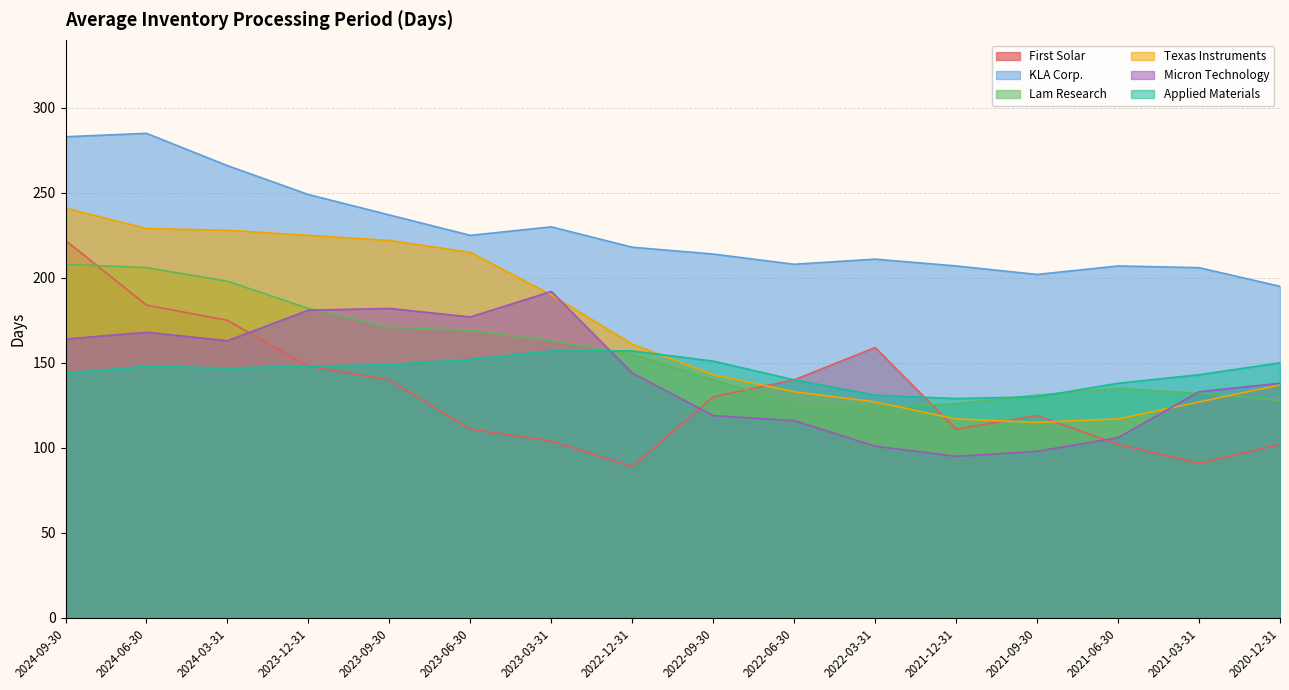

Reading left to right, transcribe all the data shown in this chart.

First Solar: 222	184	175	148	140	111	104	89	130	140	159	111	119	102	91	102
KLA Corp.: 283	285	266	249	237	225	230	218	214	208	211	207	202	207	206	195
Lam Research: 208	206	198	182	171	169	163	155	140	126	124	126	131	135	132	128
Texas Instruments: 241	229	228	225	222	215	190	161	143	133	127	117	115	117	127	137
Micron Technology: 164	168	163	181	182	177	192	144	119	116	101	95	98	106	133	138
Applied Materials: 144	148	147	148	149	152	157	157	151	140	131	129	130	138	143	150